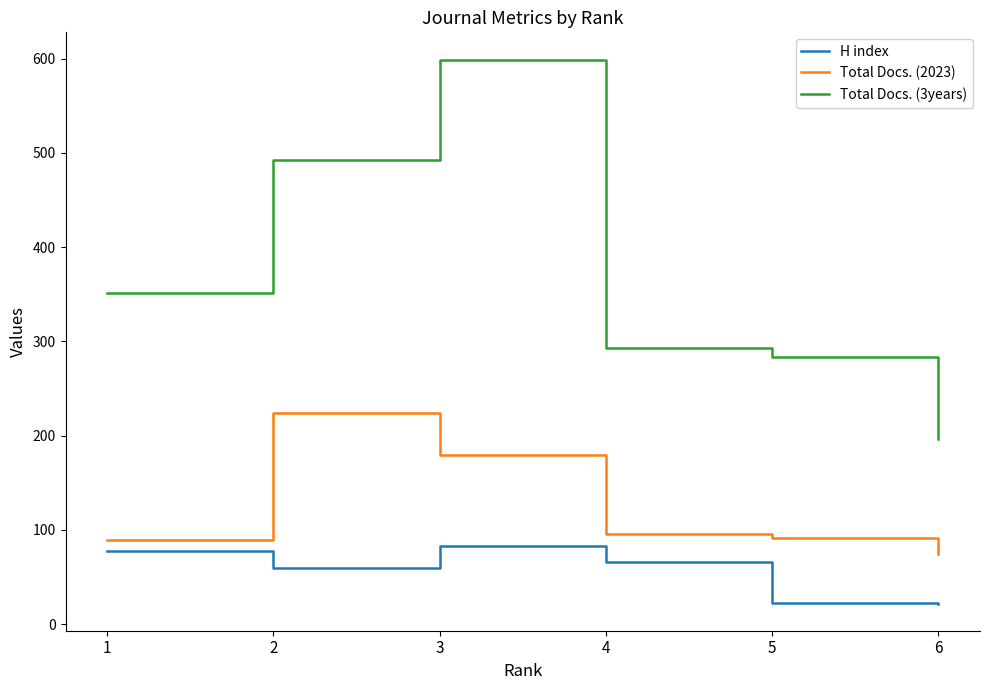

The value of Total Docs. (2023) at 2 is 224. True or false?

True